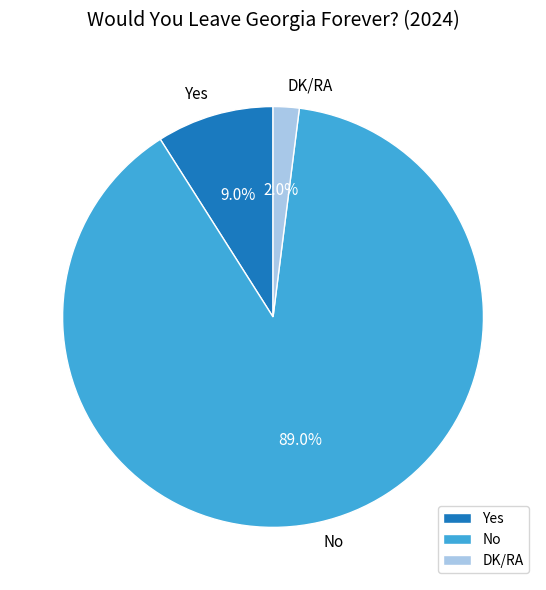

Approximately how many times larger is the value at Yes compared to No?

0.1